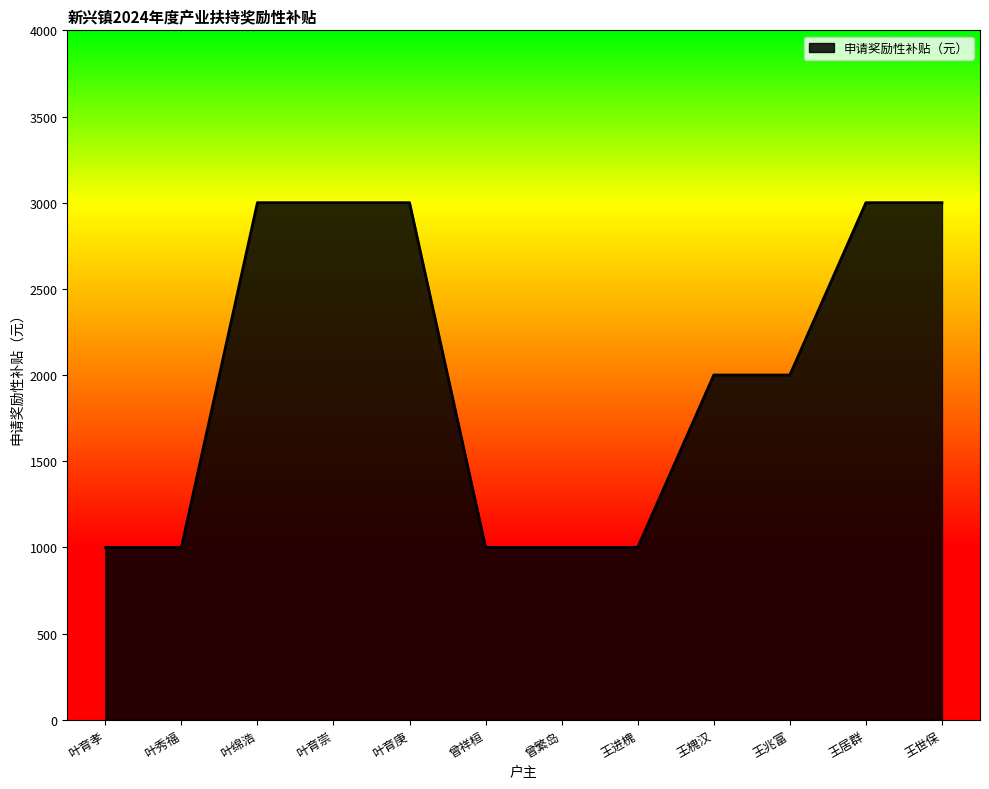

How many values are below 2000?

5